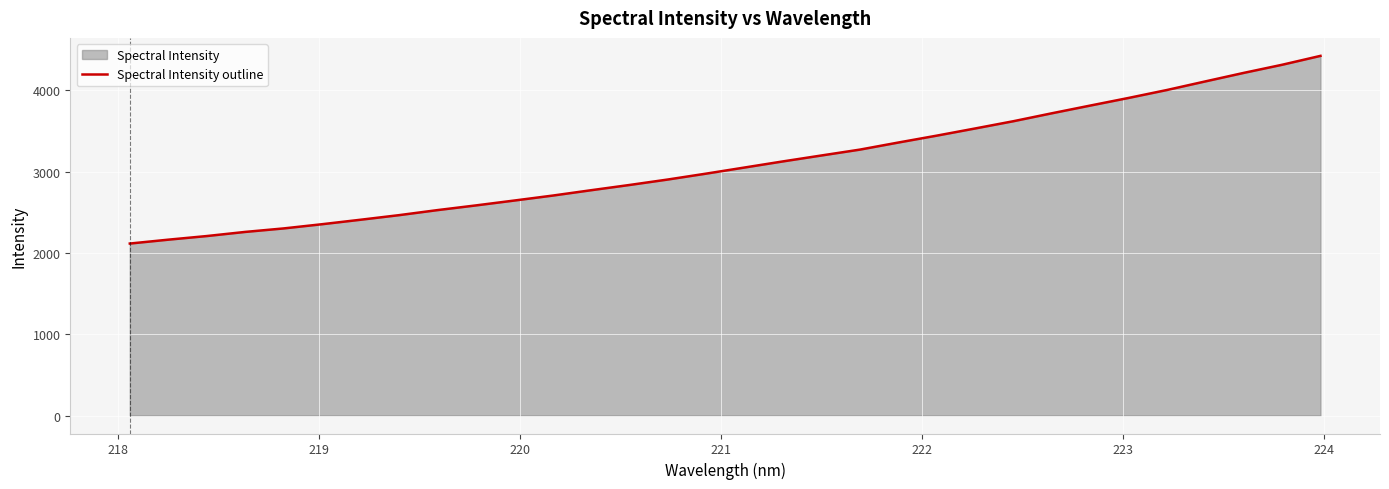

What is the maximum value shown in the chart?

4423.7